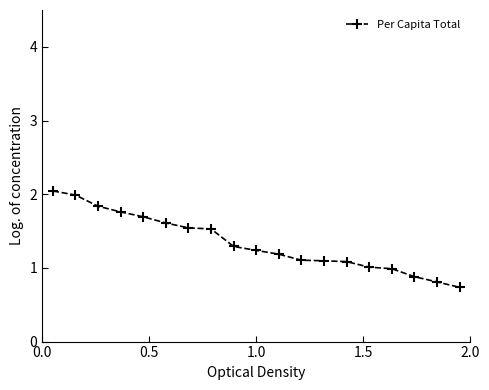

What is the value of the 3rd point from the left?

1.8